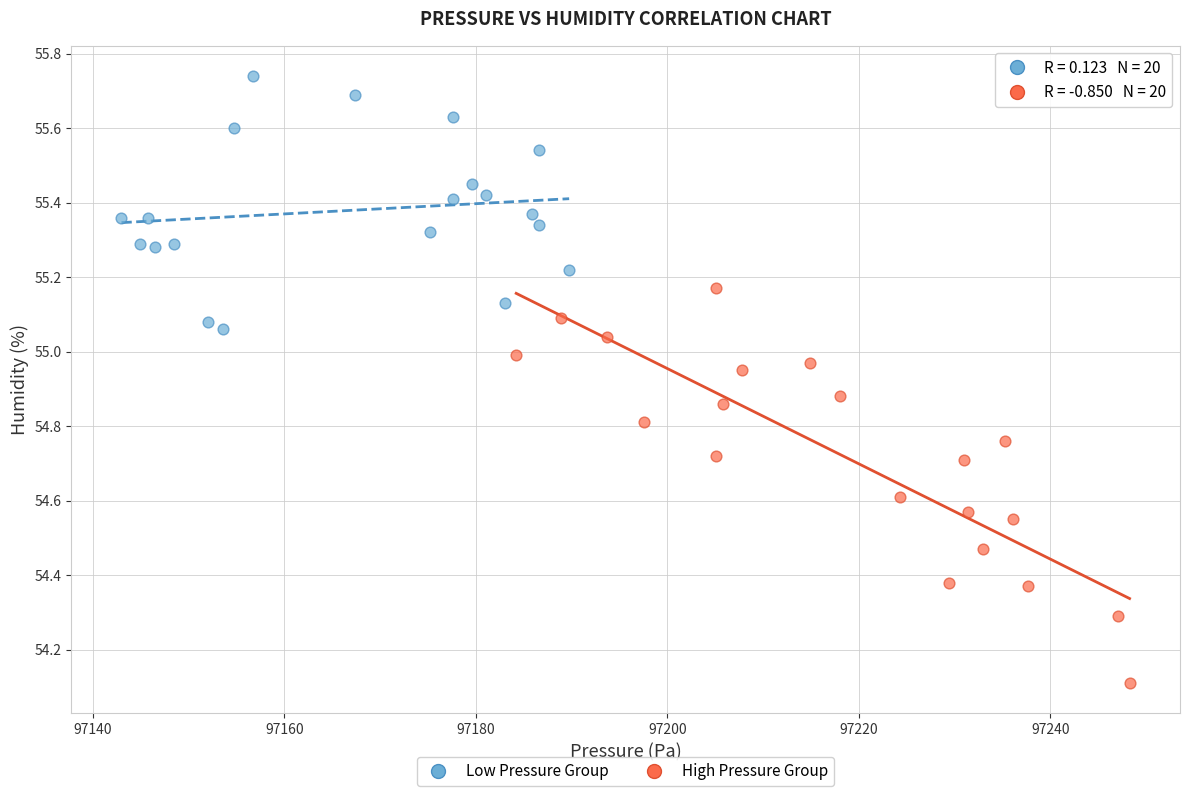

Which series has the widest spread of Y values?

High Pressure Group